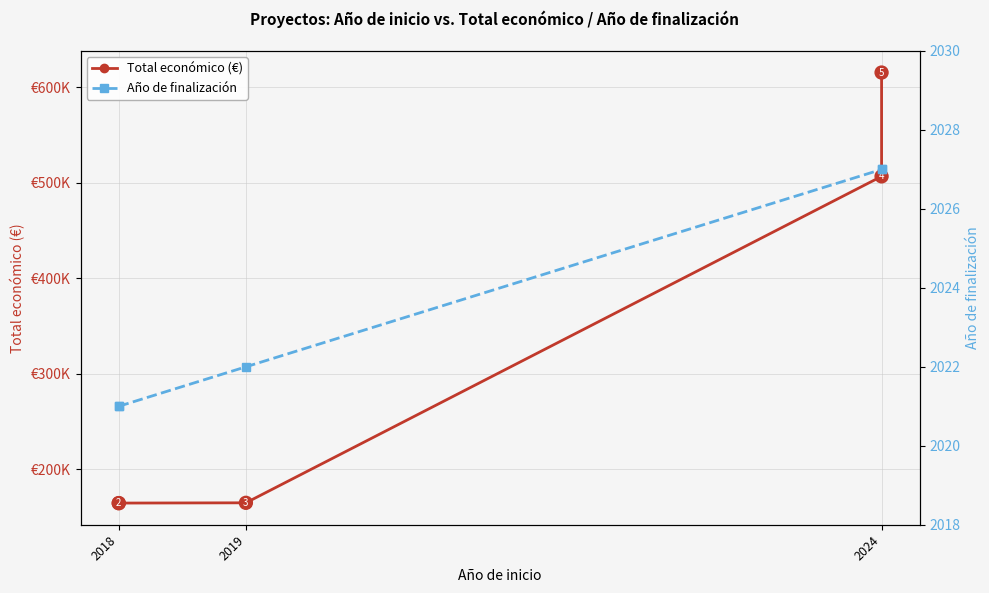

What is the greatest value displayed?

615375